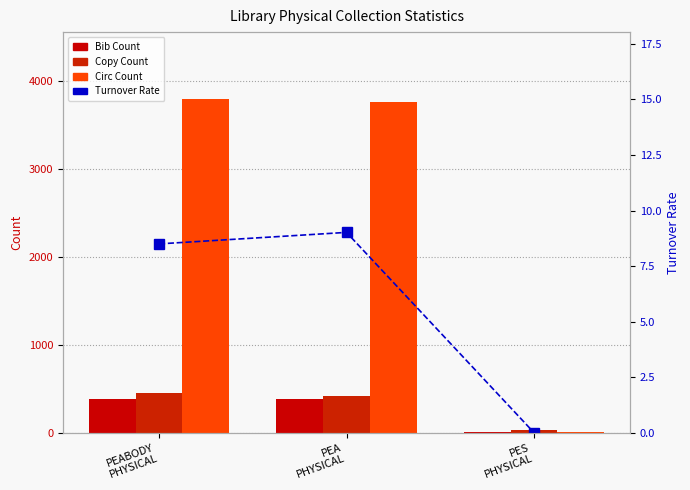

List the labels in order of Turnover Rate value, smallest first.

PES
PHYSICAL, PEABODY
PHYSICAL, PEA
PHYSICAL